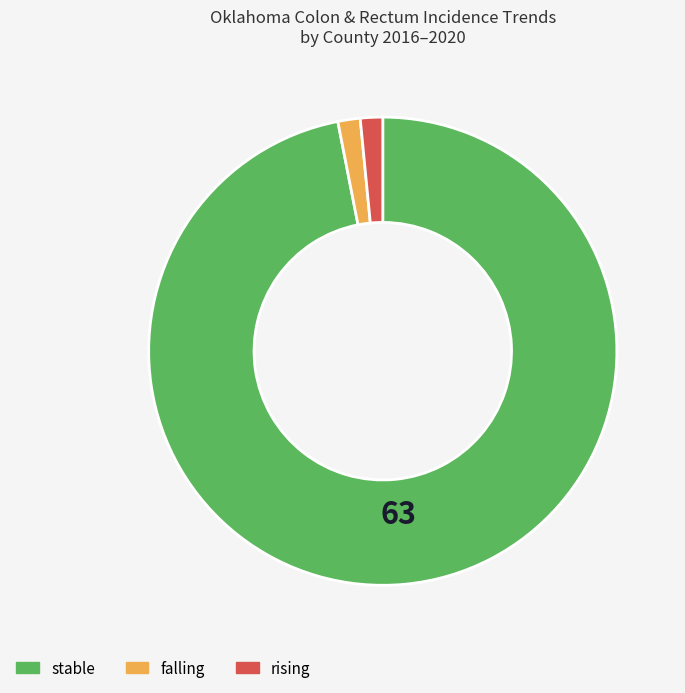

Count the number of slices in the pie.

3